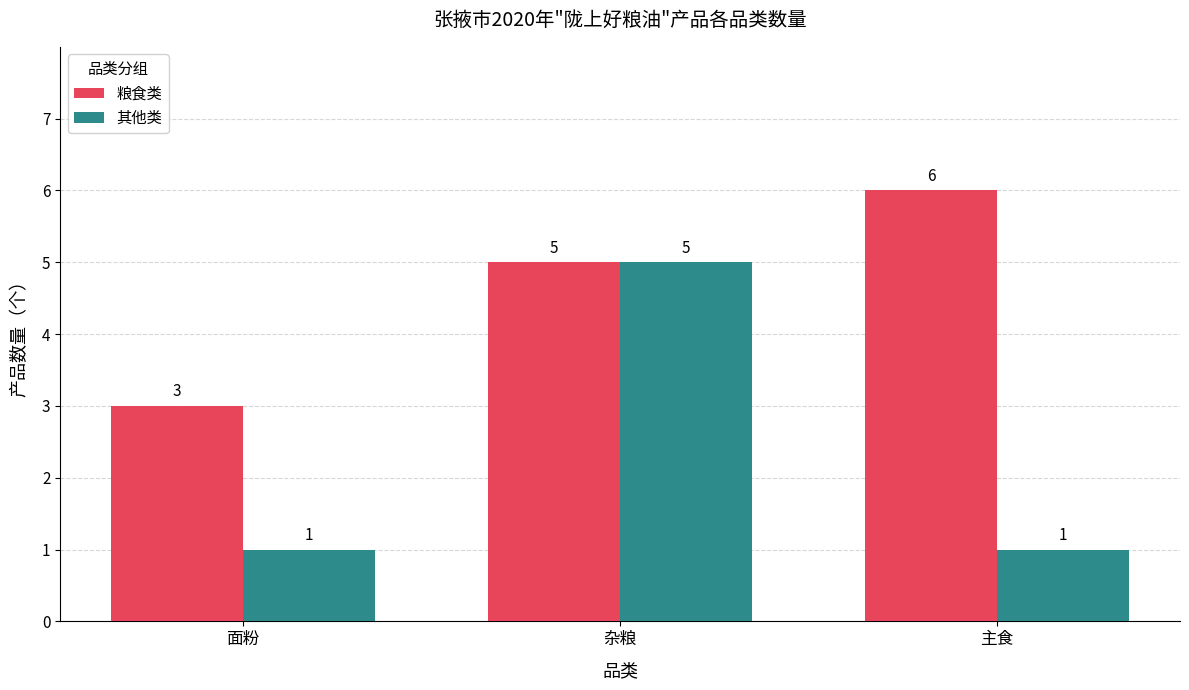

Reading right to left, transcribe all the data shown in this chart.

粮食类: 6	5	3
其他类: 1	5	1